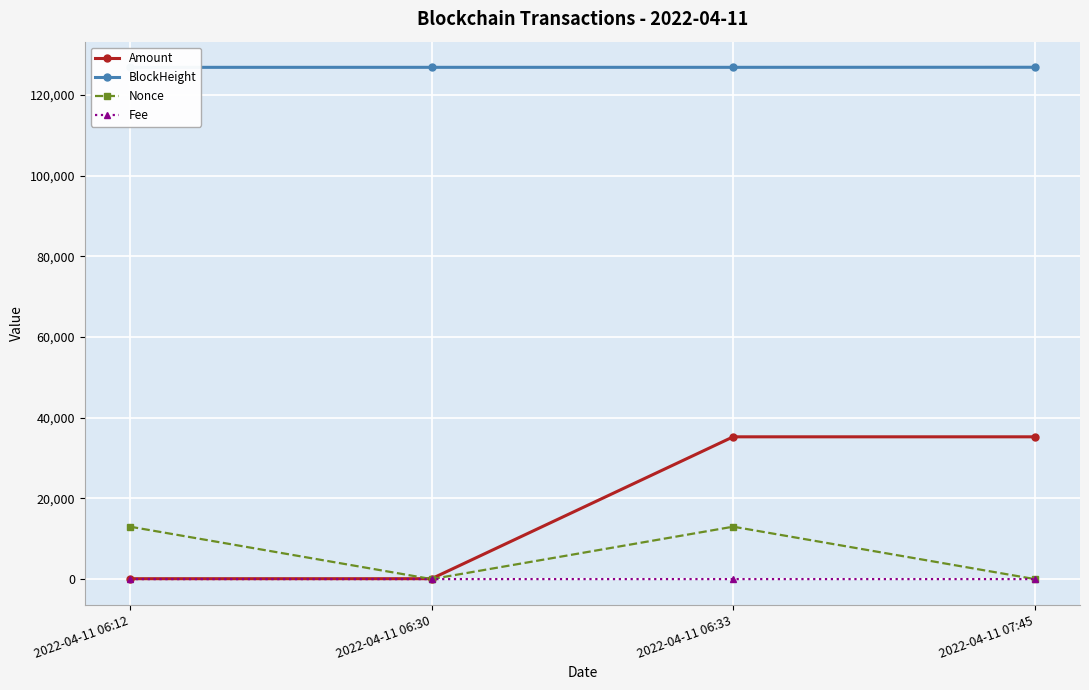

What is the label of the 1st point from the right?

2022-04-11 07:45